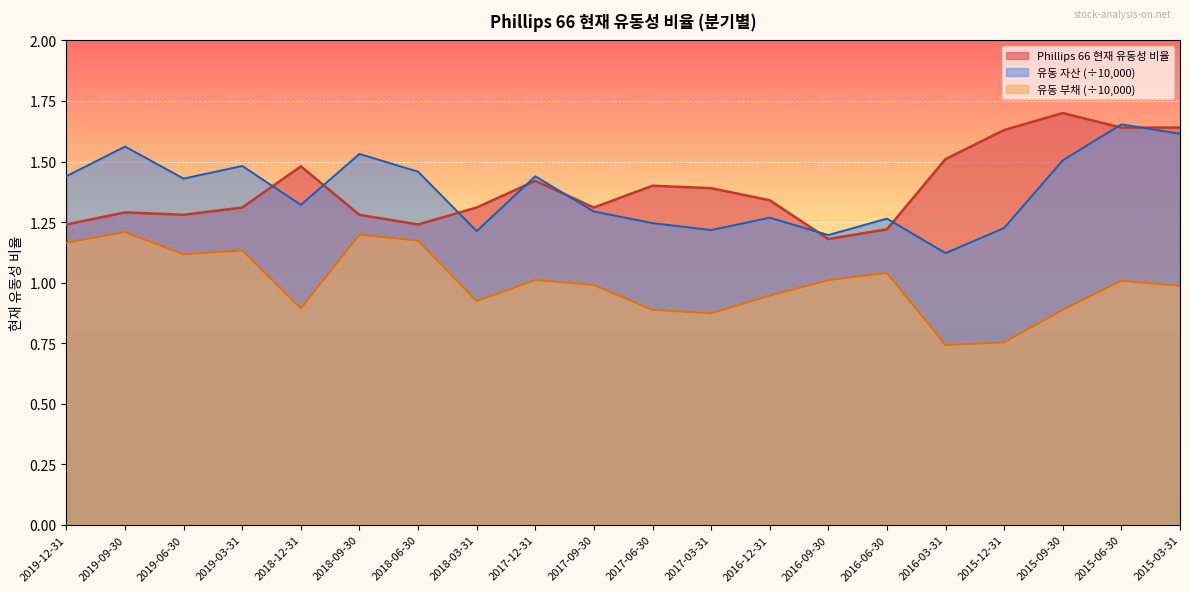

Between which two adjacent categories do Phillips 66 and 유동 자산 (조정) first intersect?

2019-03-31 and 2018-12-31